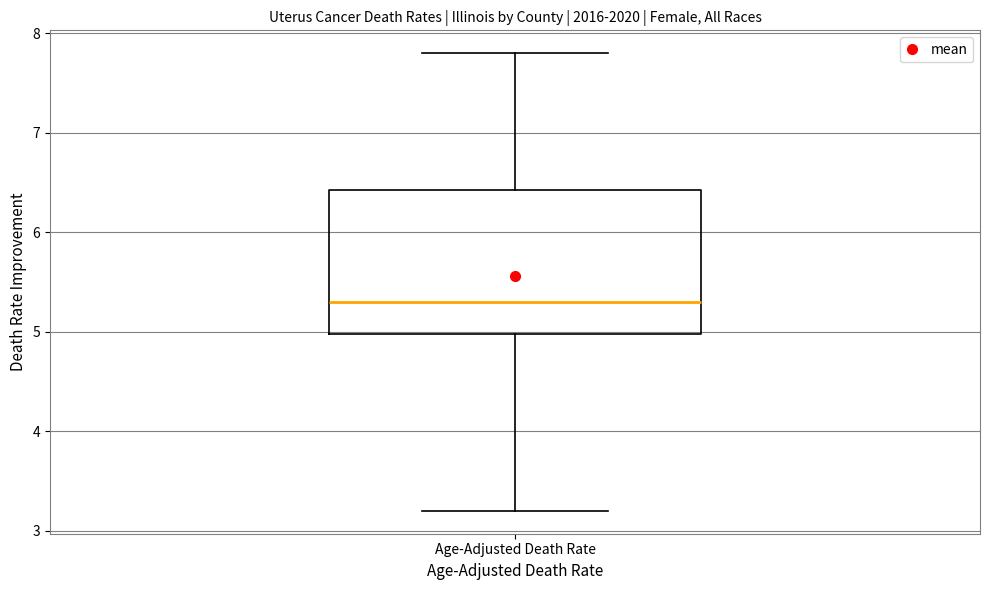

Transcribe this box plot: give where the median line is, the range the box spans, and where the two whiskers end, as read against the y-axis. The values are not printed on the chart, so give them approximately, as read against the axis.

median 5.3, box 5.0 to 6.4, whiskers 3.2 to 7.8